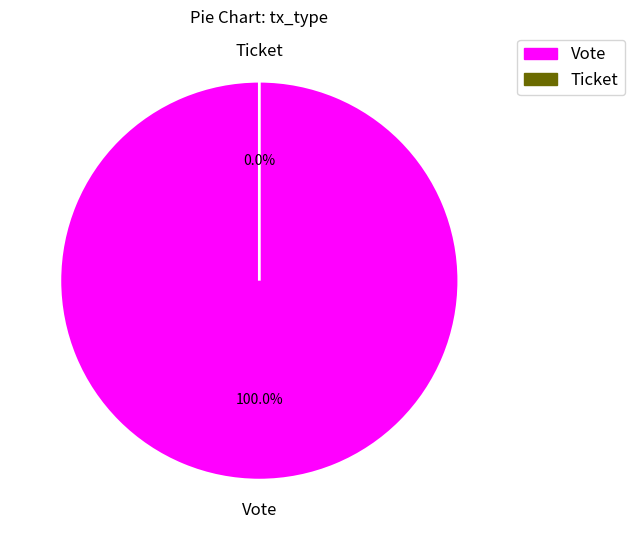

What is the change in value from Vote to Ticket?

-1